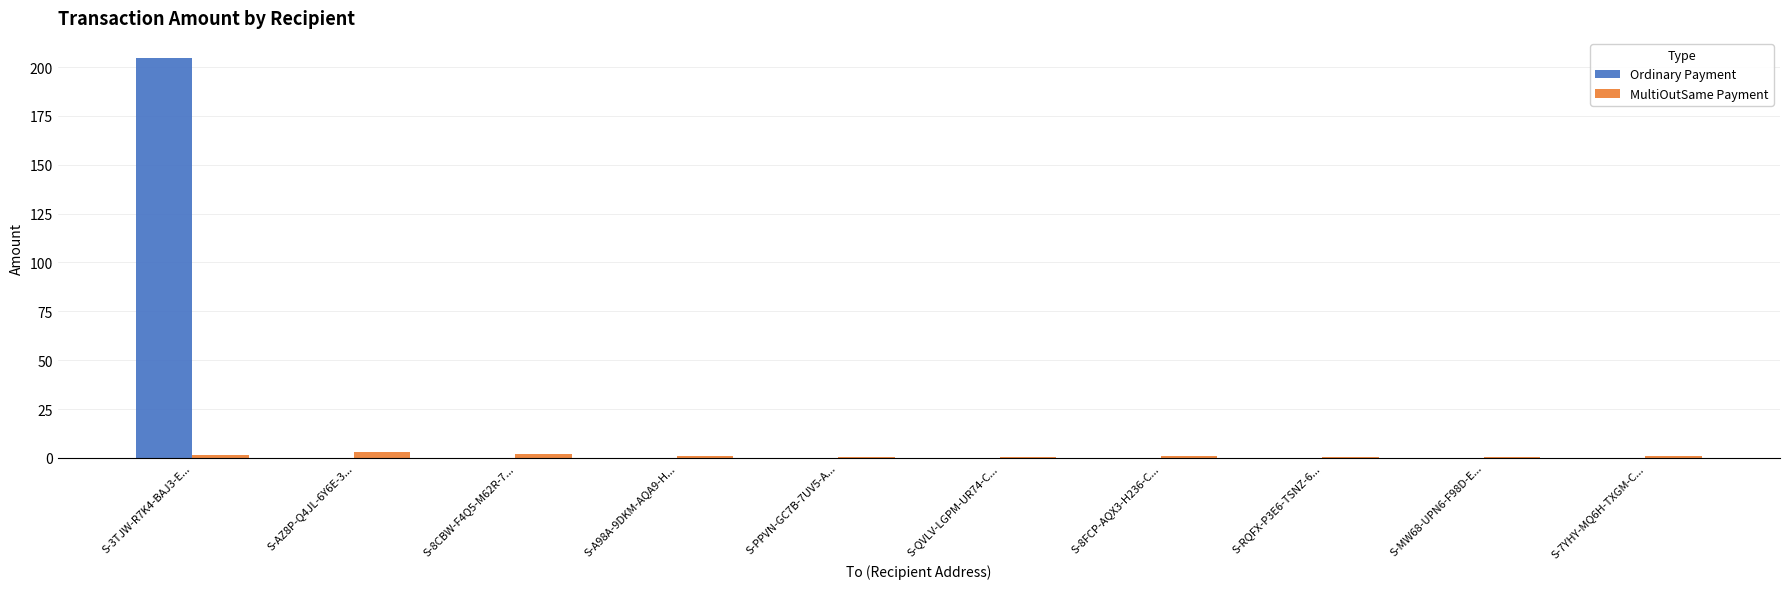

How many groups of bars are there?

10